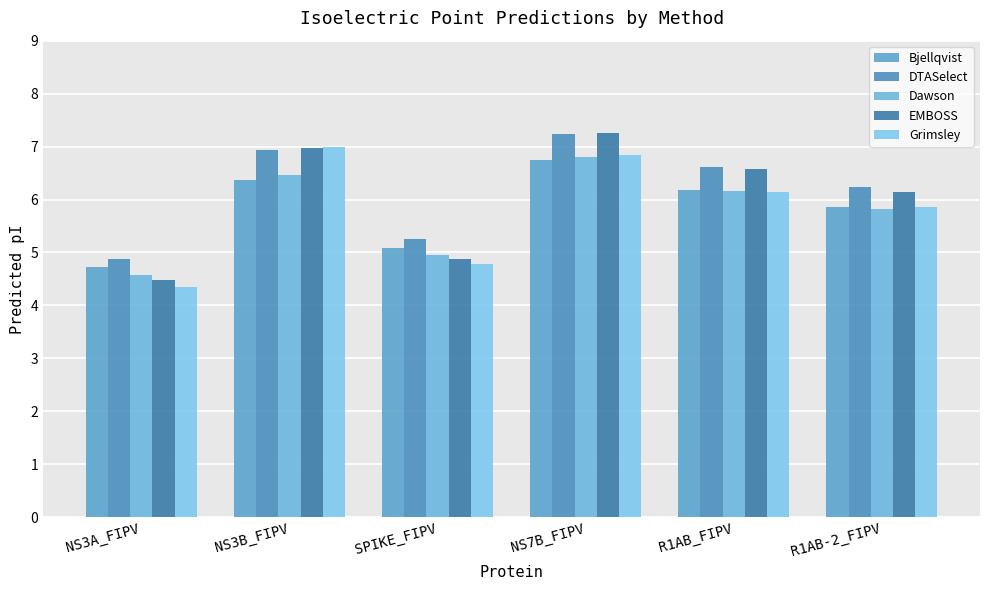

What are all the series names shown in the legend?

Bjellqvist, DTASelect, Dawson, EMBOSS, Grimsley